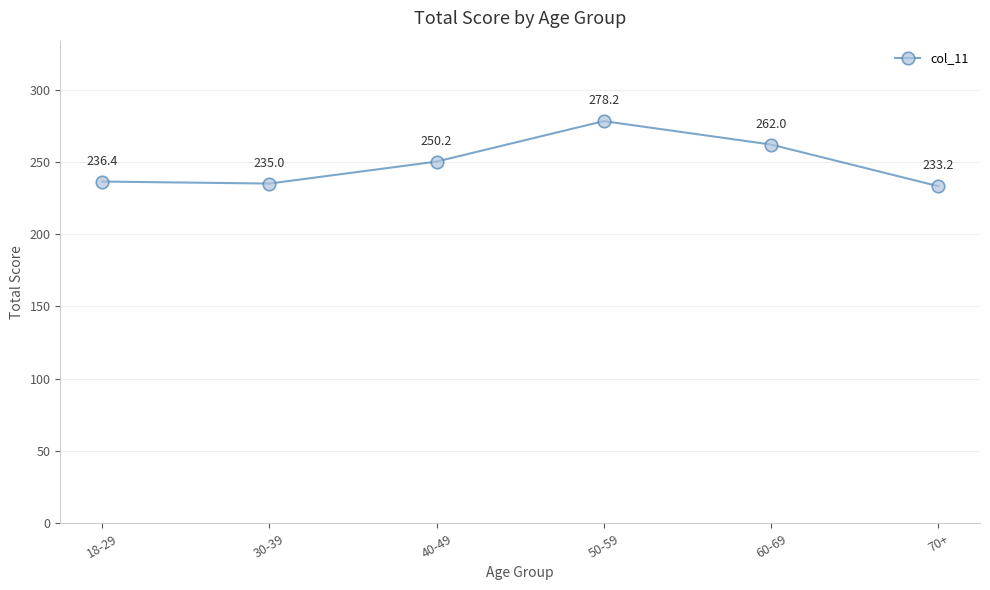

What is the label of the 2nd point from the right?

60-69